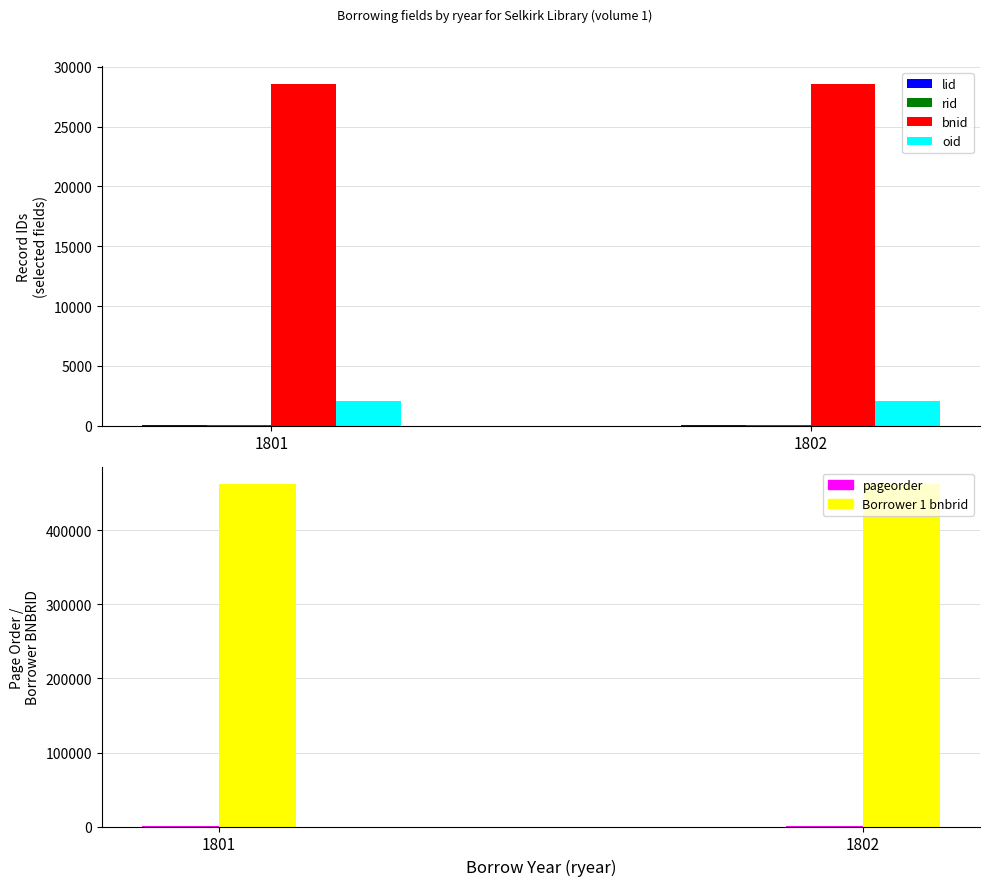

Which series has the largest total across all categories?

Borrower 1 bnbrid